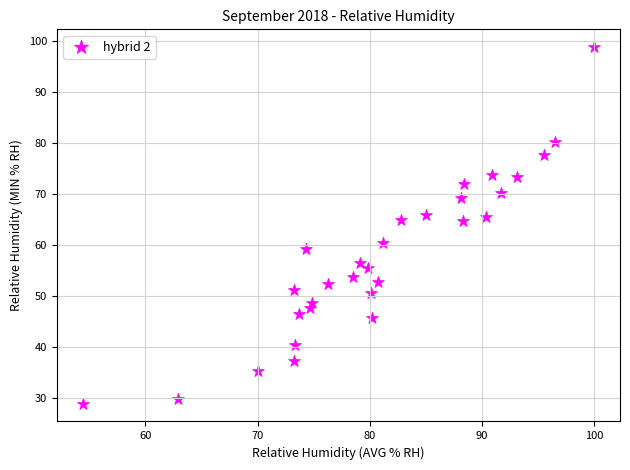

What is the range of Y values (max minus min)?

69.8